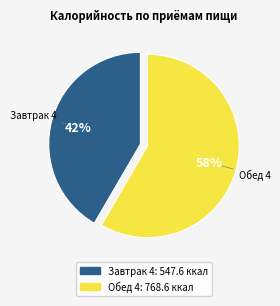

Which slice represents more than half of the pie?

Обед 4